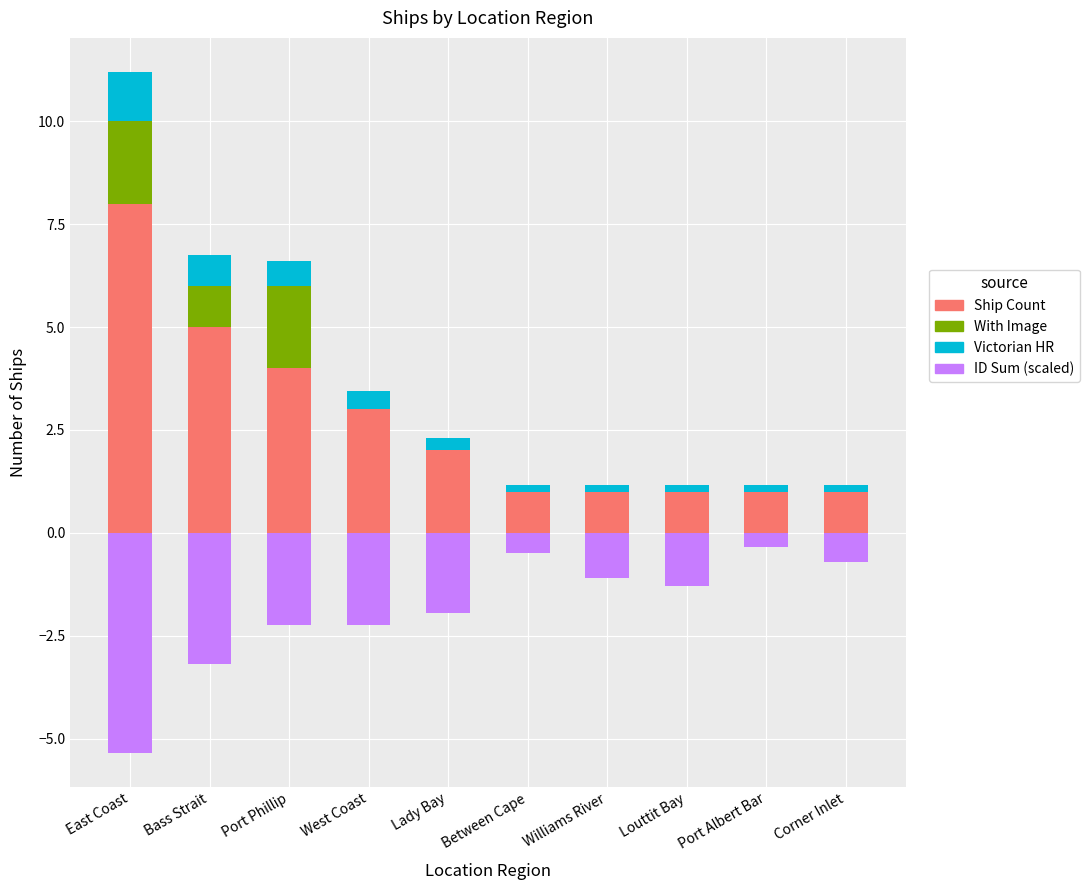

Reading left to right, what are all the values shown in this chart?

Ship Count: East Coast=8.0	Bass Strait=5.0	Port Phillip=4.0	West Coast=3.0	Lady Bay=2.0	Between Cape=1.0	Williams River=1.0	Louttit Bay=1.0	Port Albert Bar=1.0	Corner Inlet=1.0
With Image: East Coast=2.0	Bass Strait=1.0	Port Phillip=2.0	West Coast=0.0	Lady Bay=0.0	Between Cape=0.0	Williams River=0.0	Louttit Bay=0.0	Port Albert Bar=0.0	Corner Inlet=0.0
Victorian HR: East Coast=1.2	Bass Strait=0.8	Port Phillip=0.6	West Coast=0.4	Lady Bay=0.3	Between Cape=0.2	Williams River=0.2	Louttit Bay=0.2	Port Albert Bar=0.2	Corner Inlet=0.2
ID Sum (scaled): East Coast=-5.3	Bass Strait=-3.2	Port Phillip=-2.2	West Coast=-2.2	Lady Bay=-1.9	Between Cape=-0.5	Williams River=-1.1	Louttit Bay=-1.3	Port Albert Bar=-0.3	Corner Inlet=-0.7